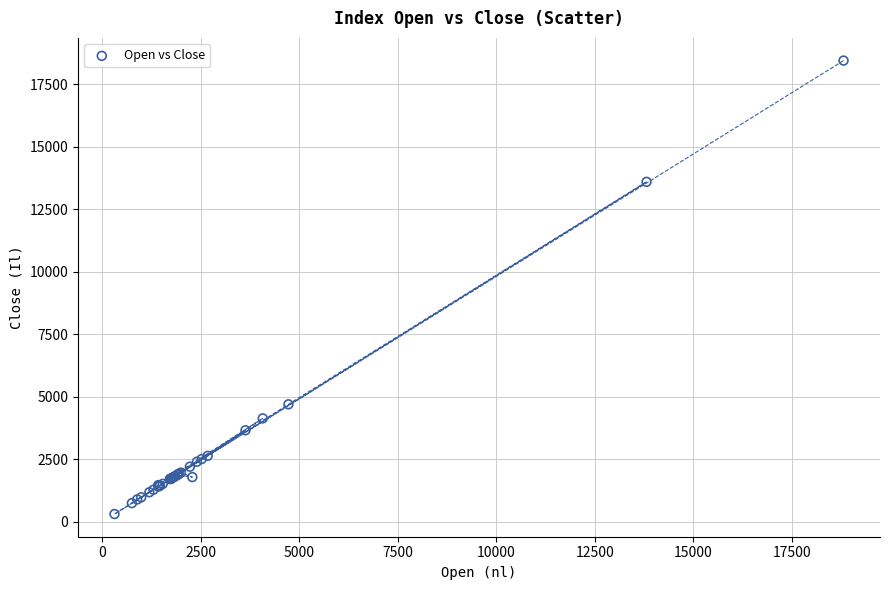

What Y value in the scatter plot is closest to 9377?

13597.2